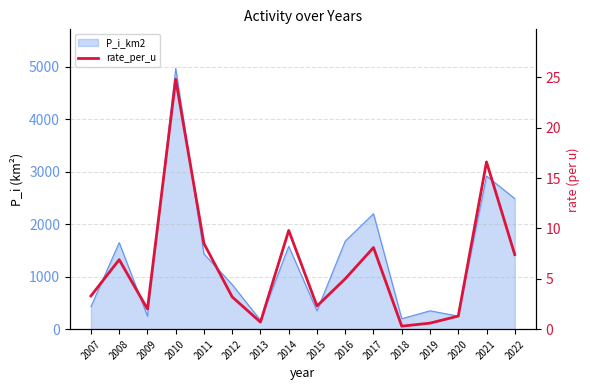

How many data points are less than 5?

8